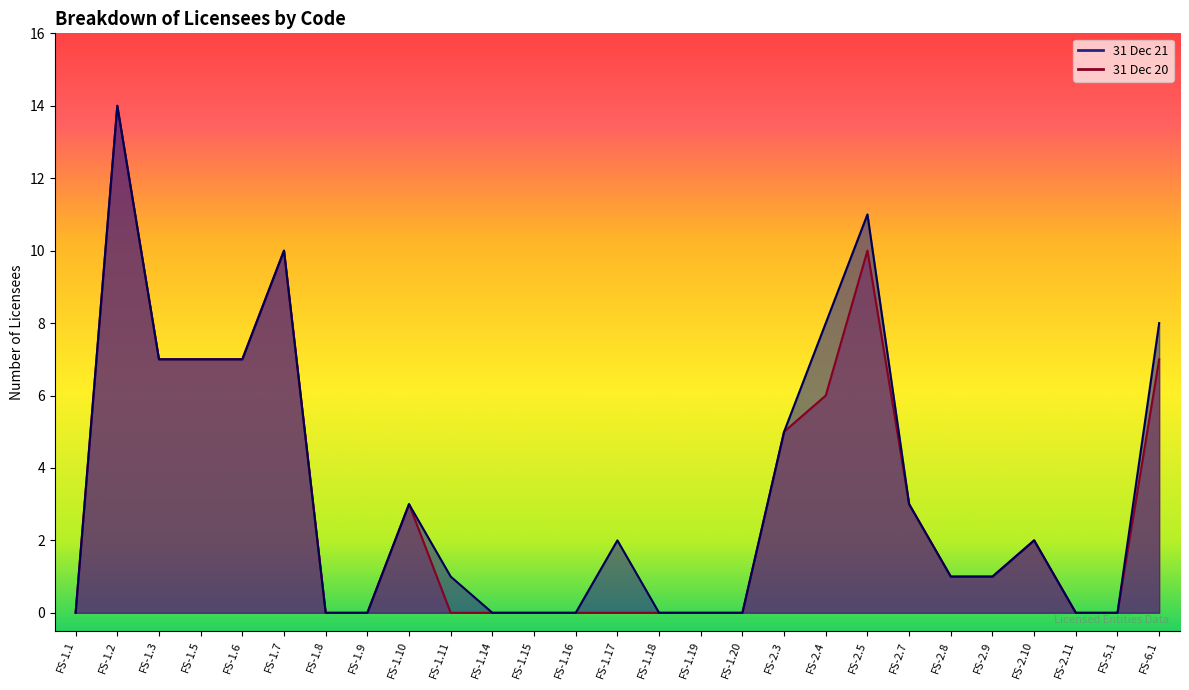

What is the difference between the maximum and minimum values in the 31 Dec 20 series?

14